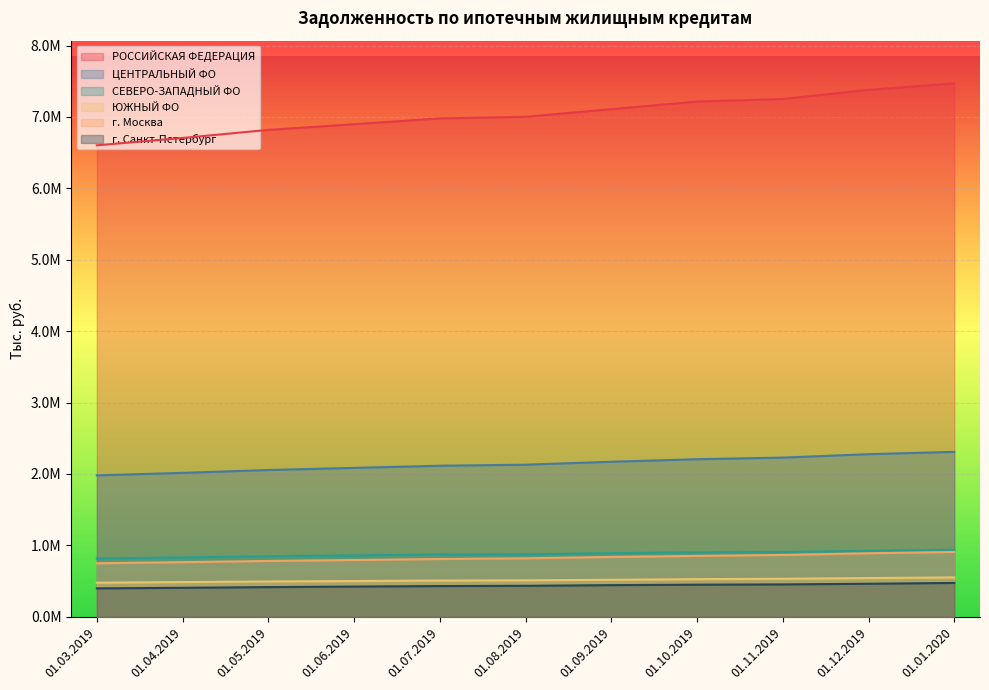

Which series has the largest range (max minus min)?

РОССИЙСКАЯ ФЕДЕРАЦИЯ